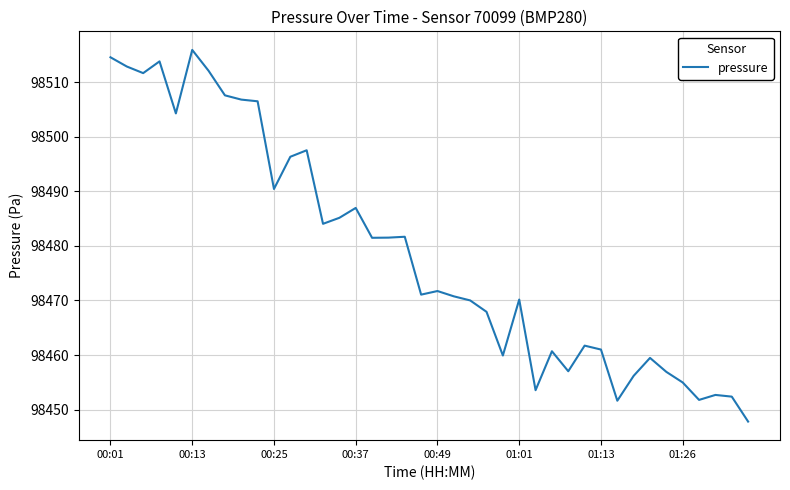

What is the minimum value shown in the chart?

98447.8